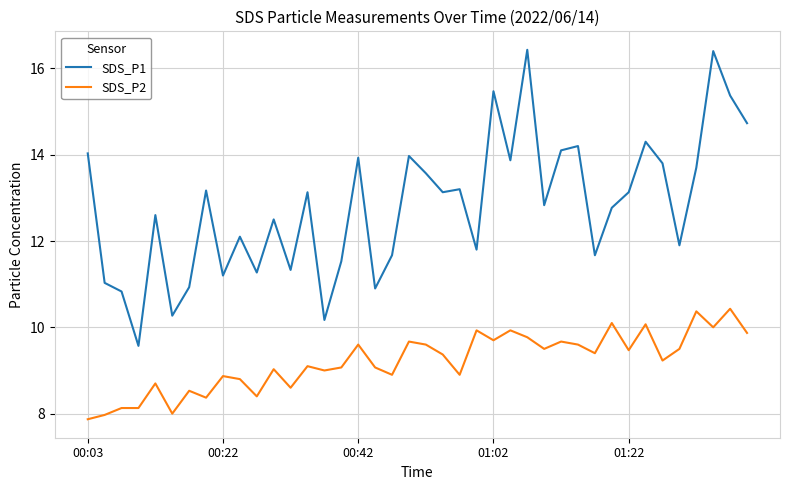

True or false: SDS_P1 and SDS_P2 cross at least once.

False